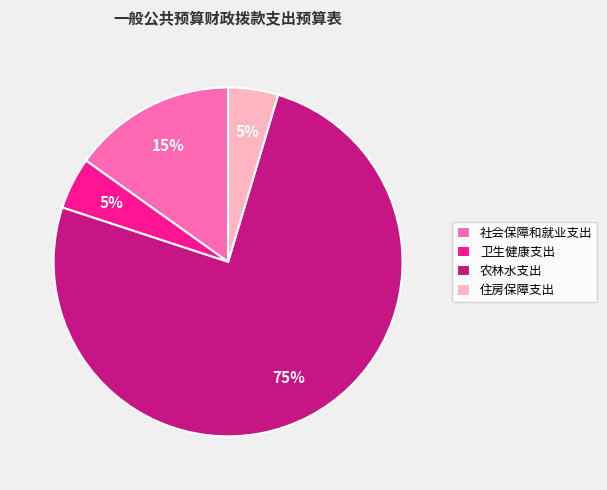

Does 农林水支出 account for over 50% of the chart?

Yes